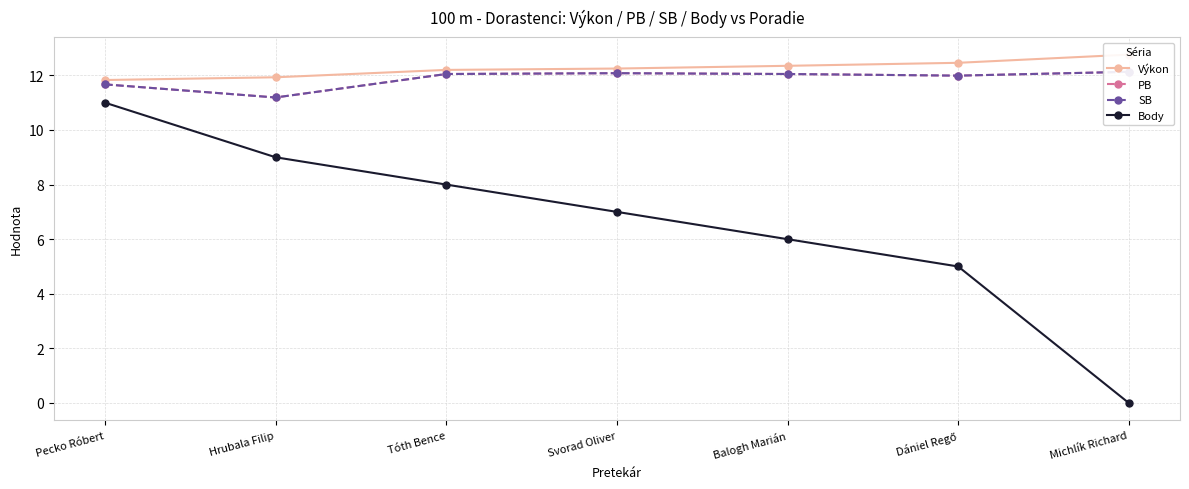

Which series has the largest range (max minus min)?

Body